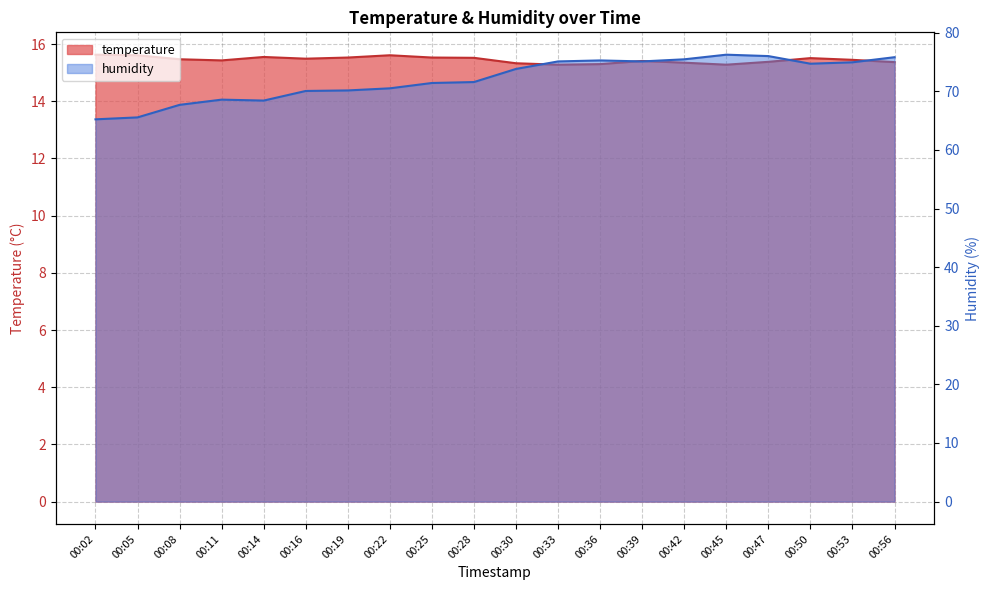

True or false: temperature and humidity cross at least once.

False